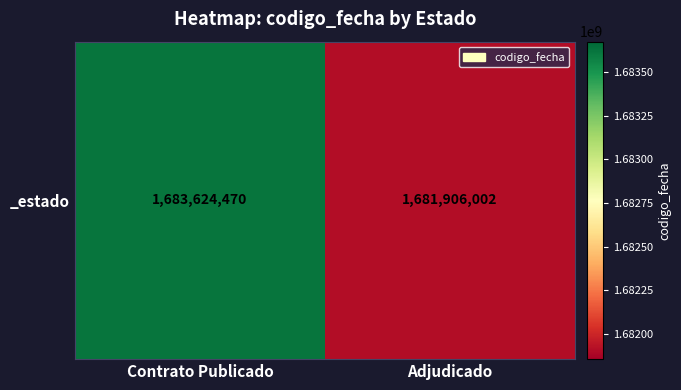

List the labels in order of value, smallest first.

Adjudicado, Contrato Publicado